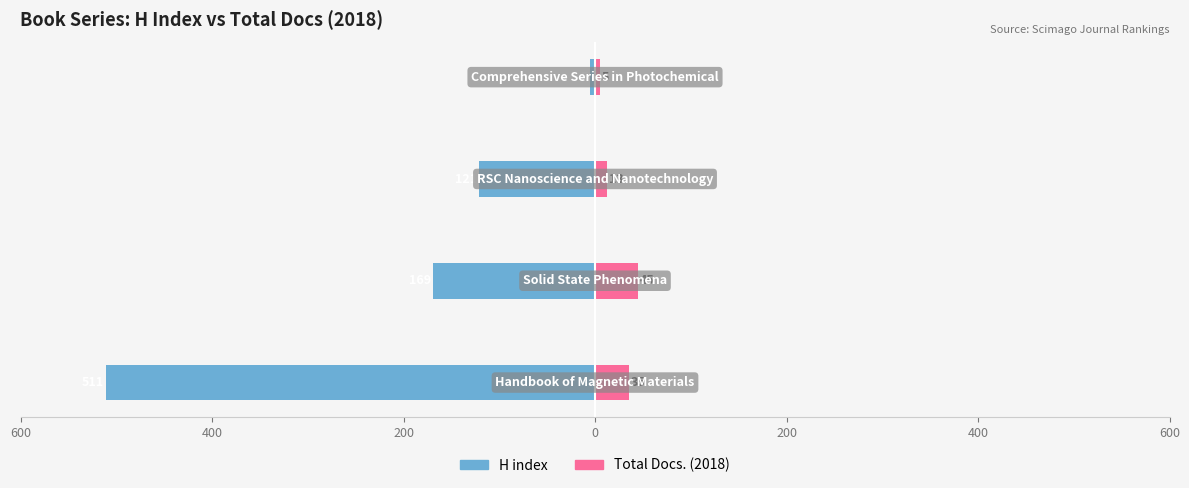

Between 200 and 0, which series saw the biggest shift?

H index